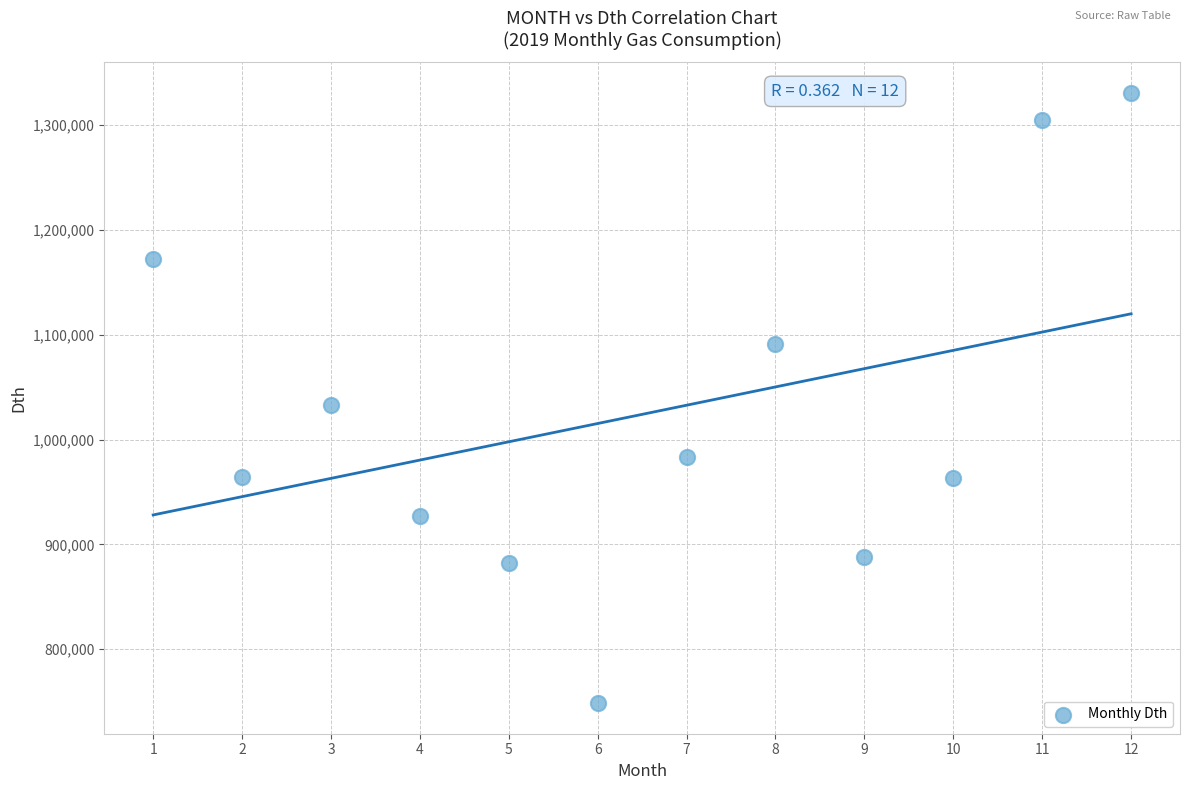

What is the range of Y values (max minus min)?

582333